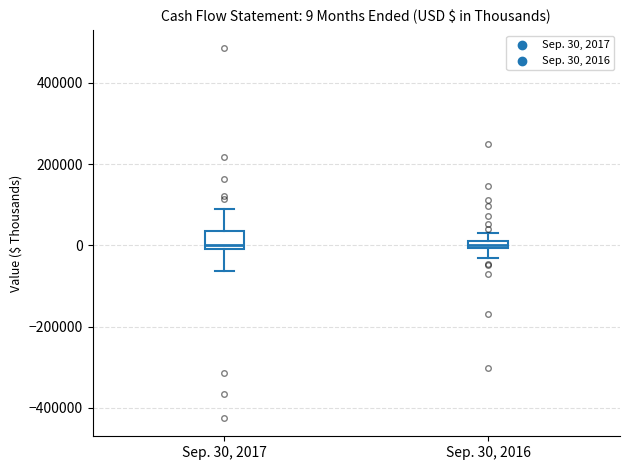

Which box is the tallest, from its lower edge to its upper edge?

Sep. 30, 2017